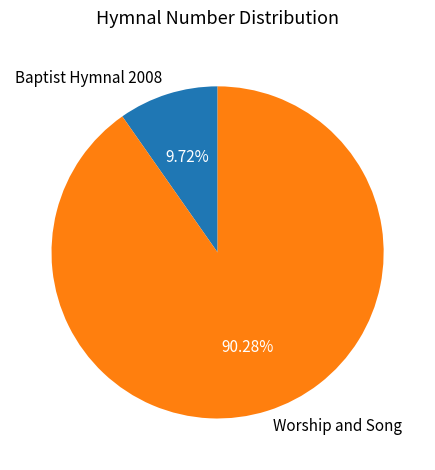

The Baptist Hymnal 2008 slice represents 10% of the pie. True or false?

True